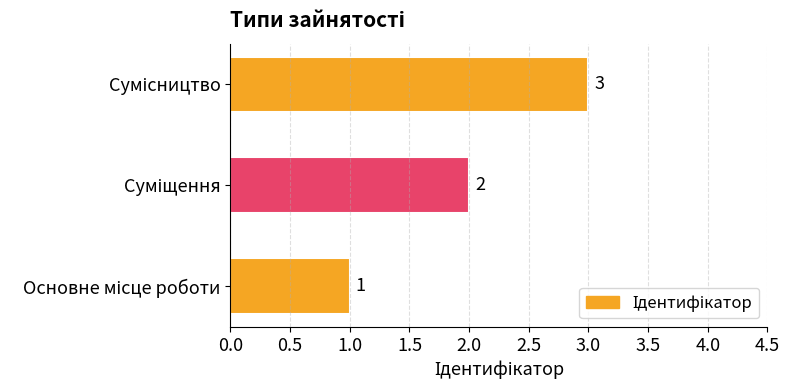

What is the difference between the second highest and minimum values?

1